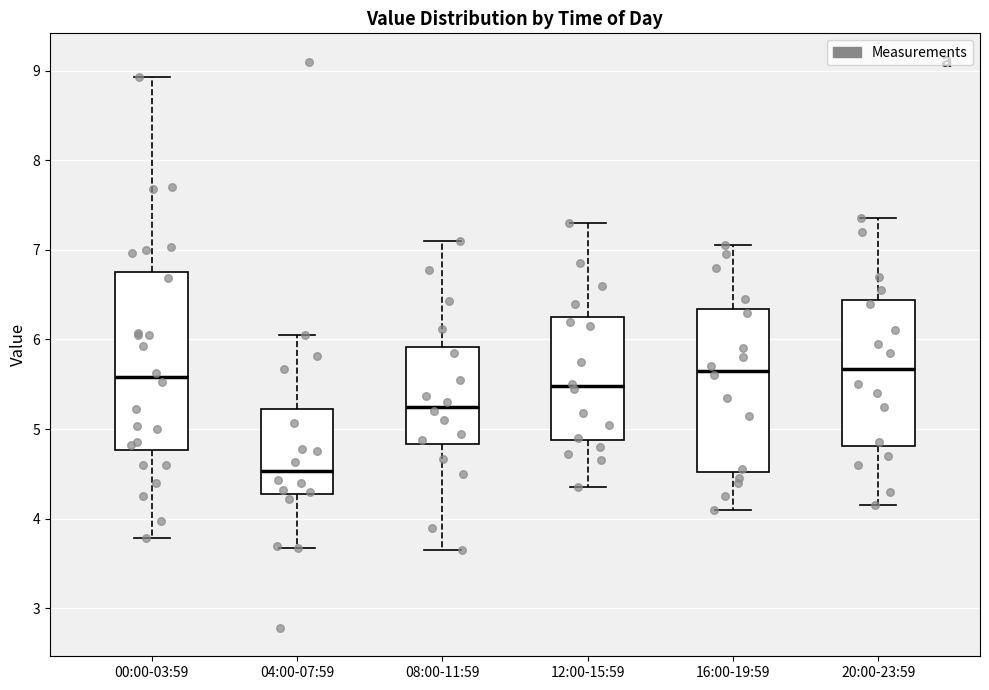

Reading left to right, transcribe this box plot: for each box, give where its median line is, the range the box spans, and where its two whiskers end, as read against the y-axis. The values are not printed on the chart, so give them approximately, as read against the axis.

00:00-03:59: median 5.6, box 4.8 to 6.8, whiskers 3.8 to 8.9
04:00-07:59: median 4.5, box 4.3 to 5.2, whiskers 3.7 to 6.1
08:00-11:59: median 5.3, box 4.8 to 5.9, whiskers 3.7 to 7.1
12:00-15:59: median 5.5, box 4.9 to 6.3, whiskers 4.4 to 7.3
16:00-19:59: median 5.7, box 4.5 to 6.3, whiskers 4.1 to 7.1
20:00-23:59: median 5.7, box 4.8 to 6.4, whiskers 4.2 to 7.4